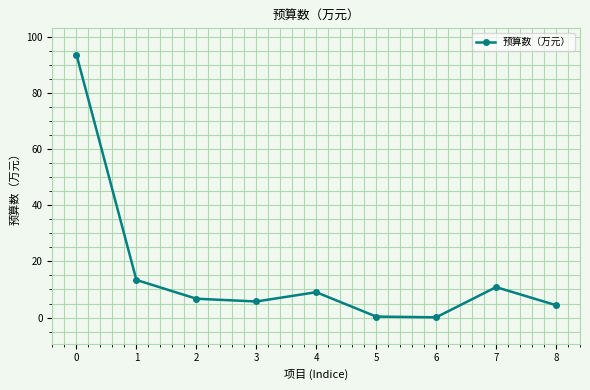

What is the value of the 4th point from the left?

5.7